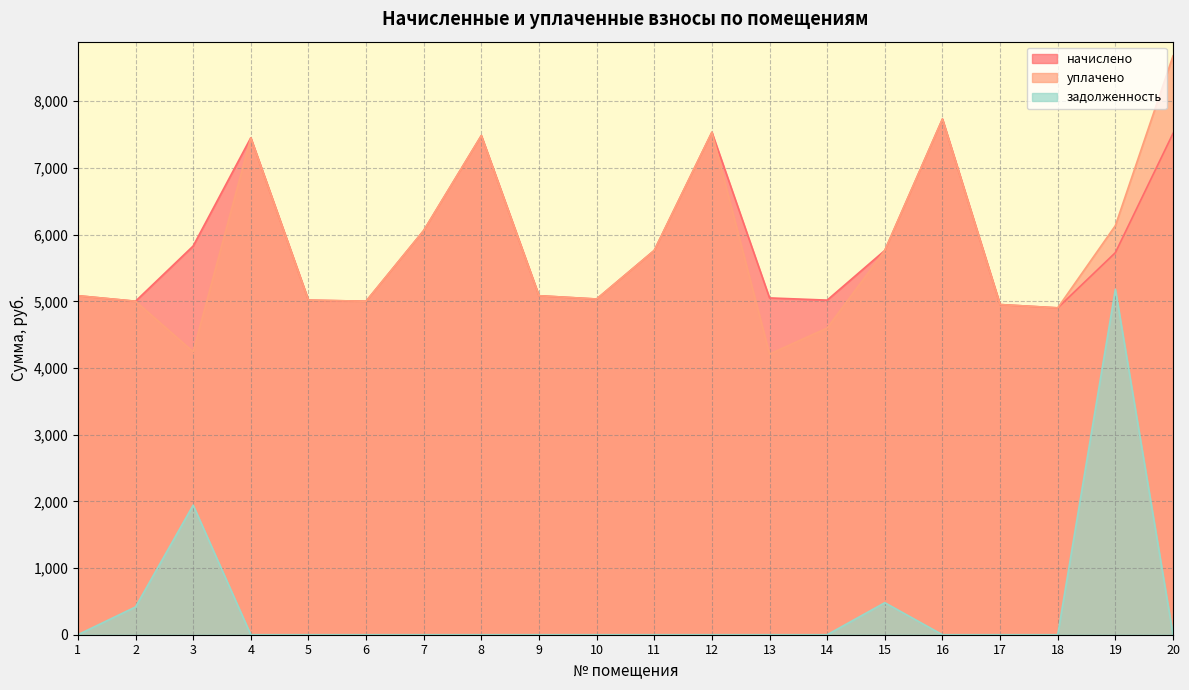

At which category does the chart reach its peak across all series?

20